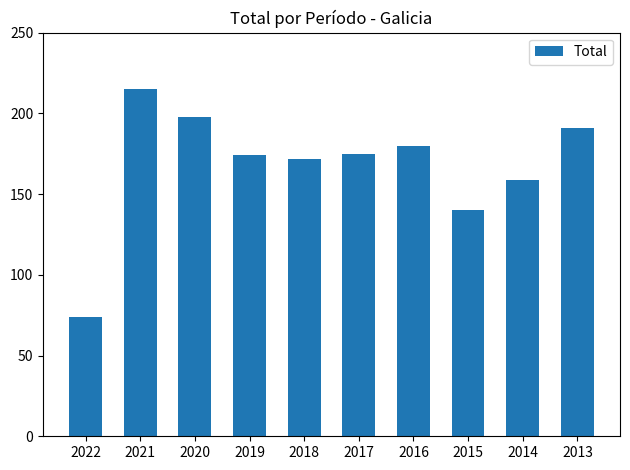

What is the minimum value shown in the chart?

74